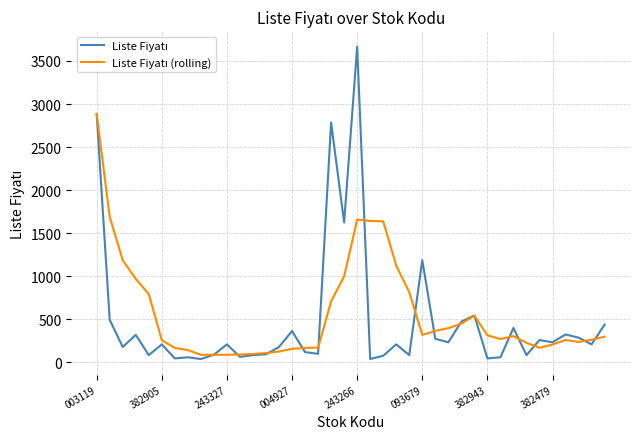

Does the chart display data point markers on the line(s)?

No